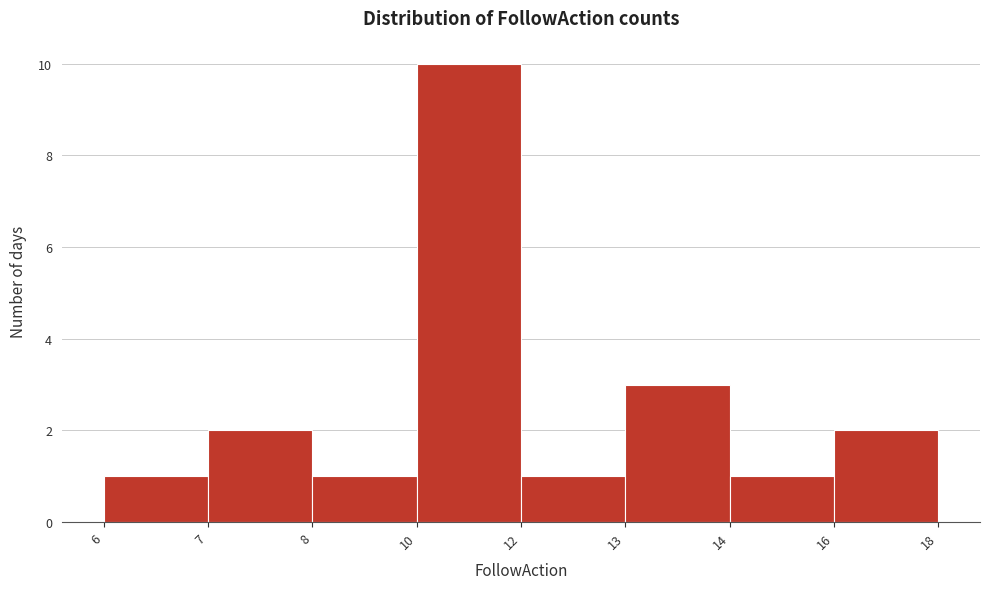

Reading right to left, what are all the values shown in this chart?

2	1	3	1	10	1	2	1